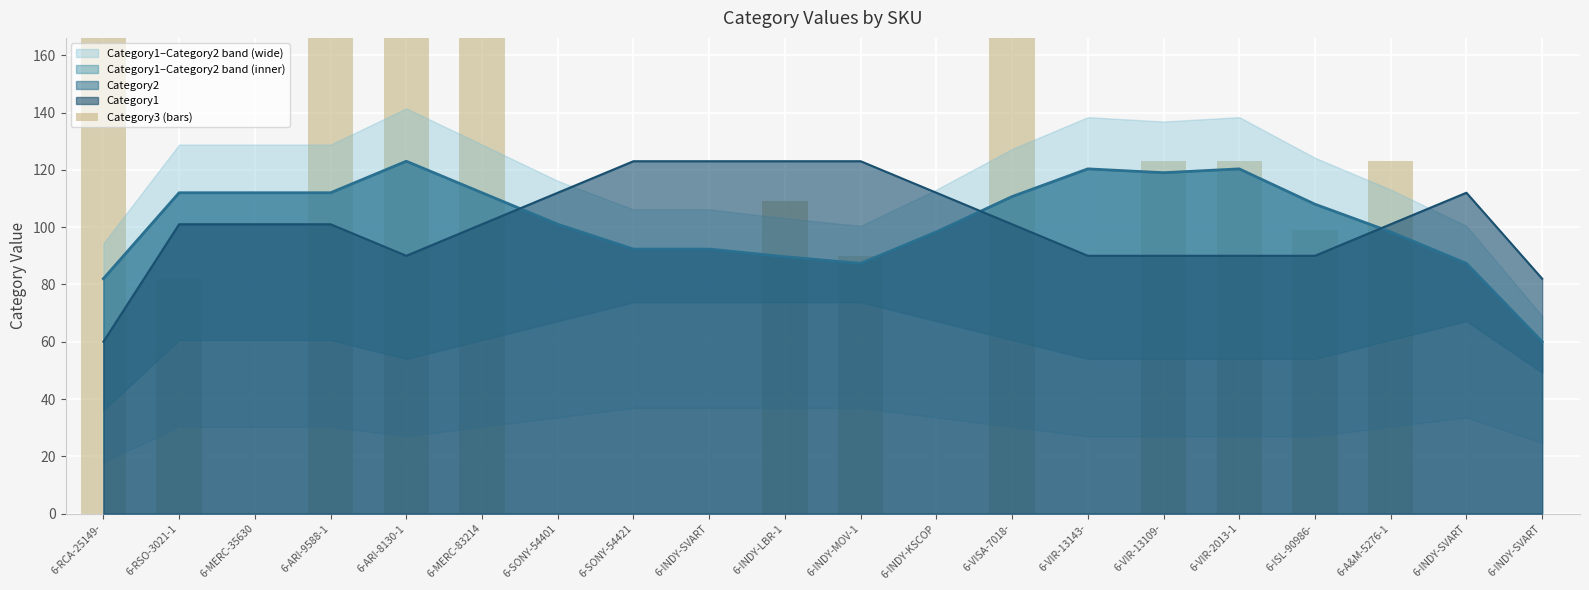

Rank the categories by value from lowest to highest.

6-MERC-35630, 6-SONY-54401, 6-SONY-54421, 6-INDY-SVART, 6-INDY-KSCOP, 6-VIR-13143-, 6-INDY-SVART, 6-INDY-SVART, 6-RSO-3021-1, 6-INDY-MOV-1, 6-ISL-90986-, 6-INDY-LBR-1, 6-VIR-13109-, 6-VIR-2013-1, 6-A&M-5276-1, 6-ARI-9588-1, 6-ARI-8130-1, 6-MERC-83214, 6-RCA-25149-, 6-VISA-7018-